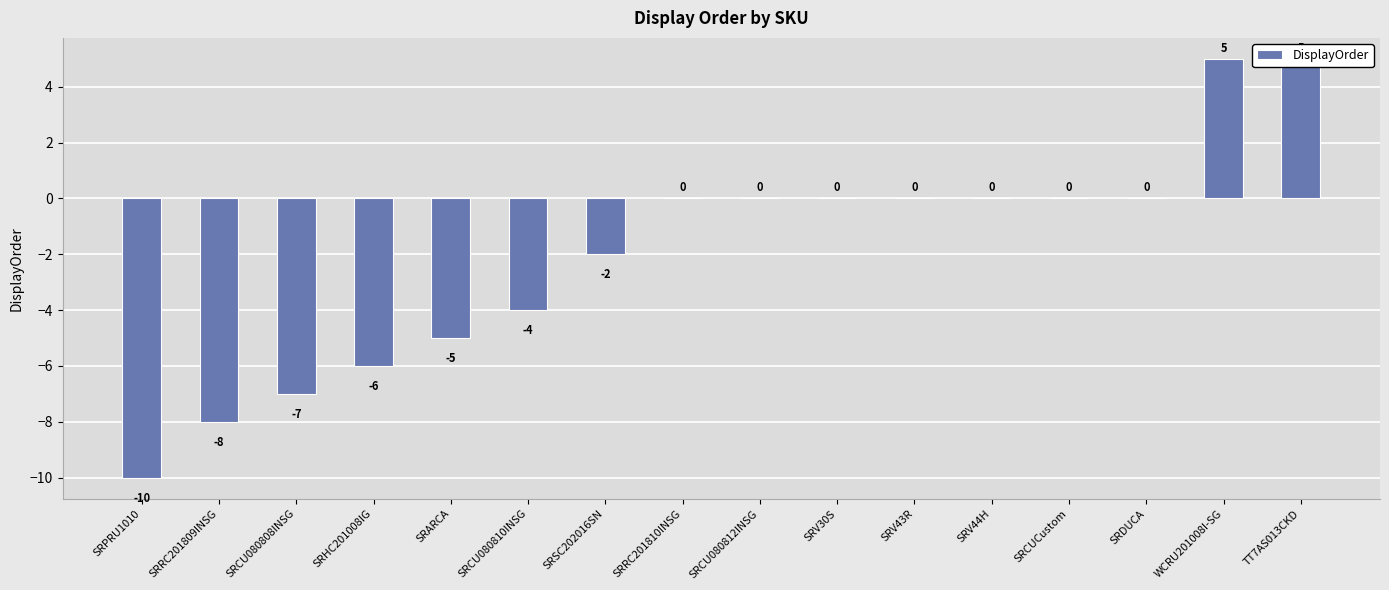

What is the difference between the second highest and minimum values?

15